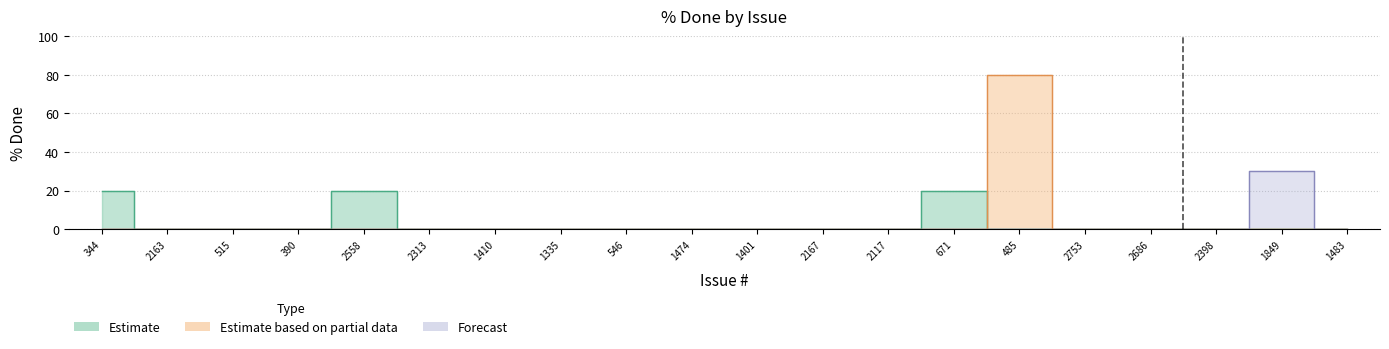

Count the Estimate values in the range 0 to 20.

18